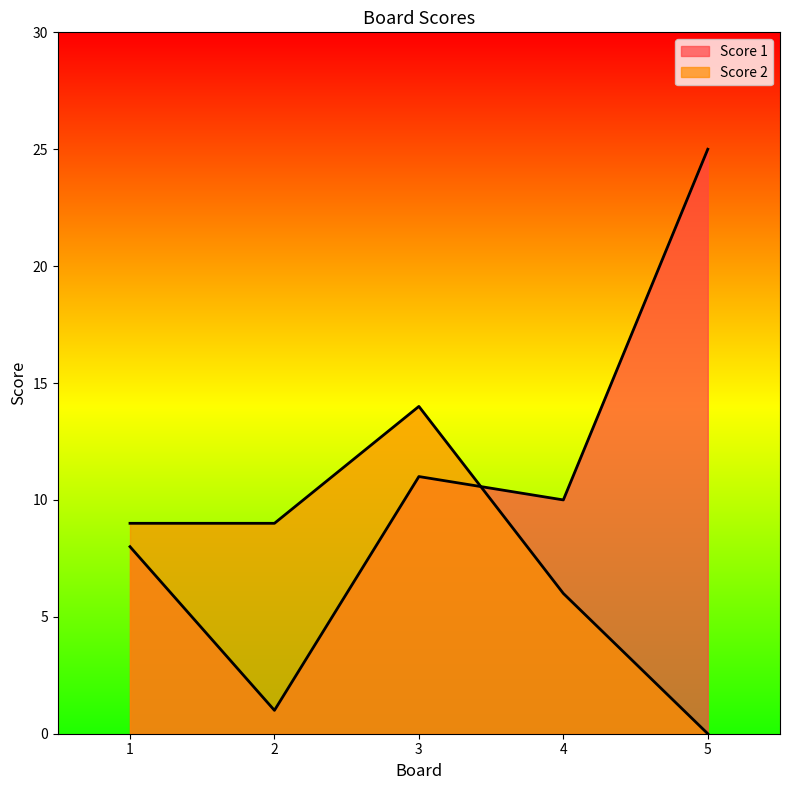

At 3, list the series in order from largest to smallest.

Score 2, Score 1